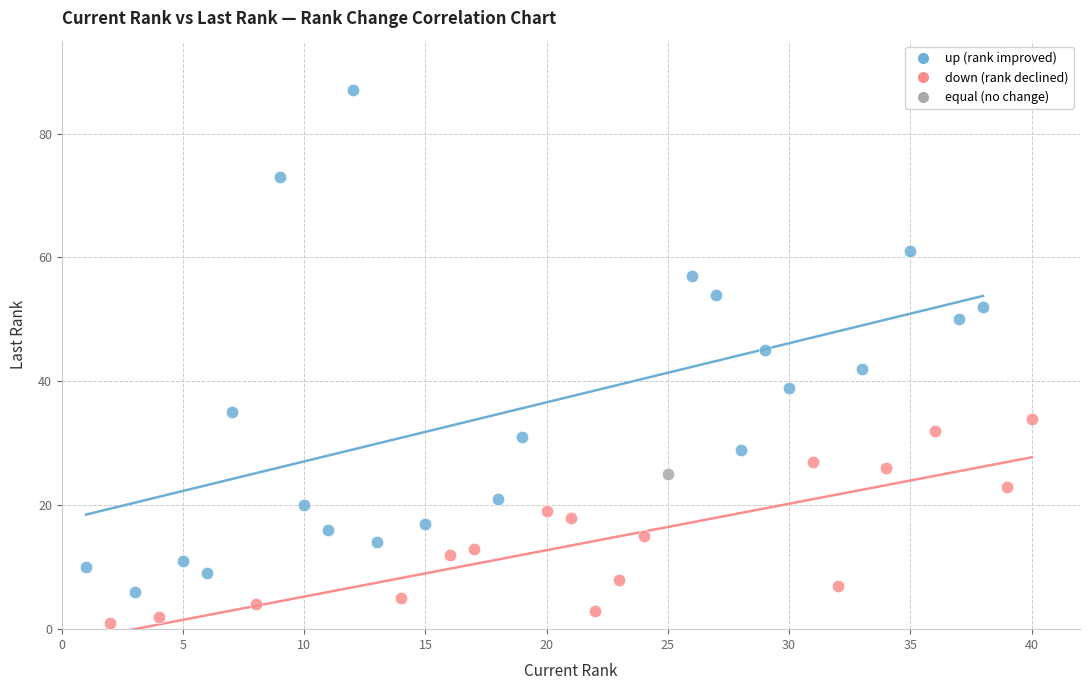

Which series contains the lowest Y value?

down (rank declined)